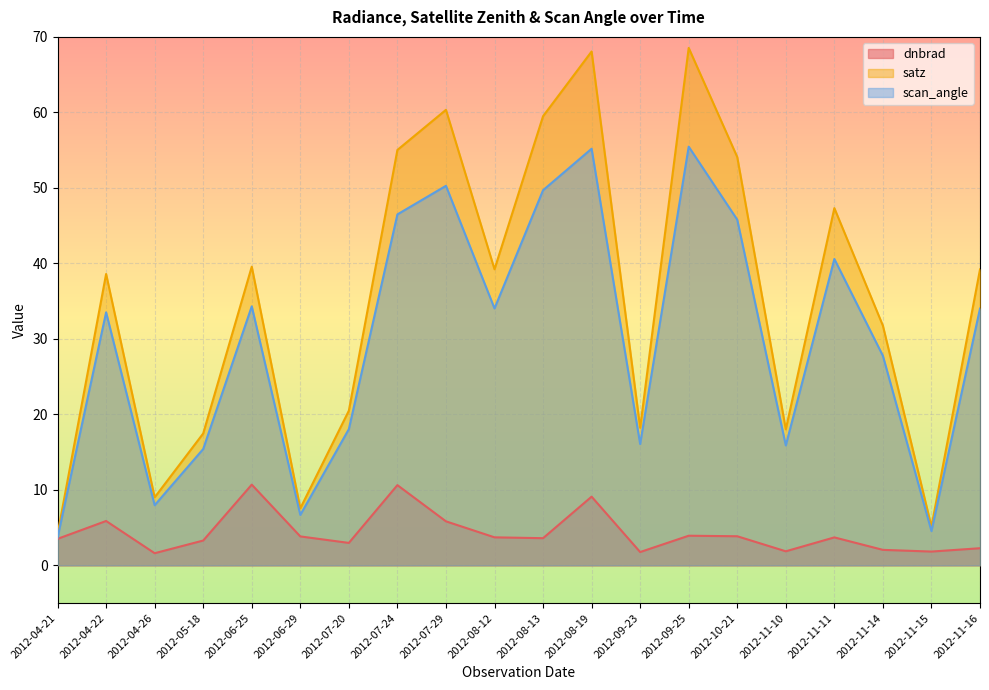

True or false: scan_angle and satz intersect in this chart.

False